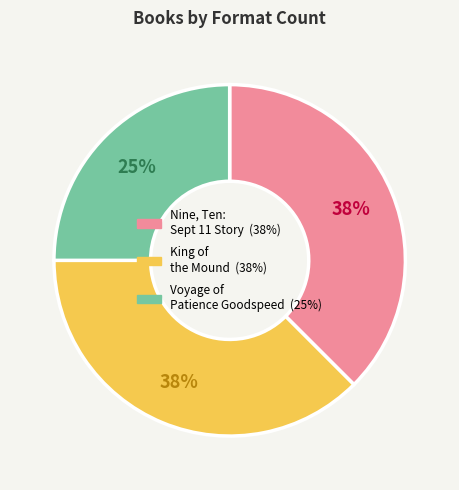

Is there any slice that represents more than half of the pie?

No